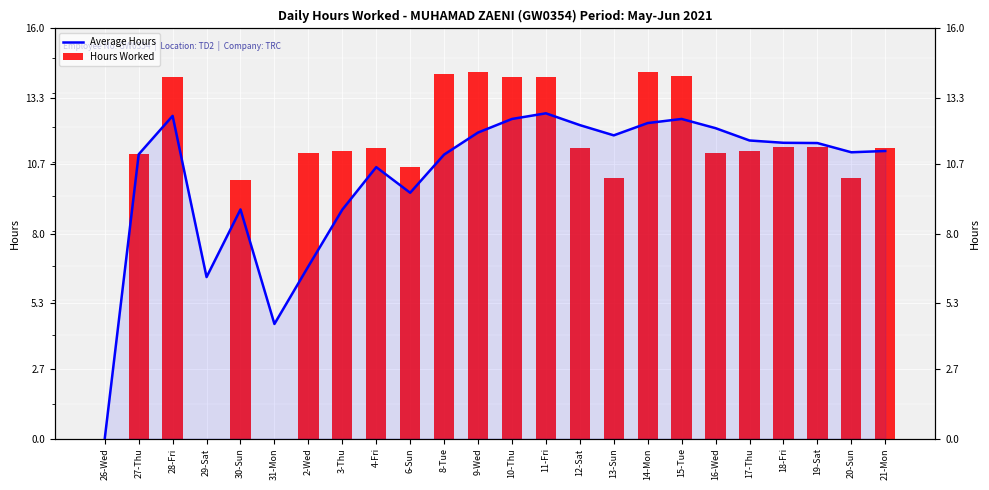

Which series changed the most between 16-Wed and 21-Mon?

Average Hours